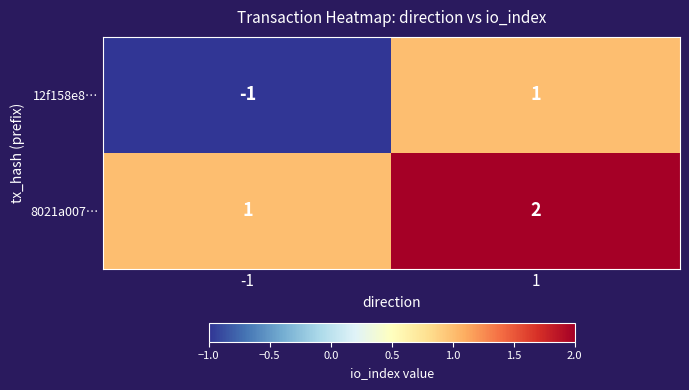

Reading left to right, transcribe all the data shown in this chart.

12f158e8…: -1=-1	1=1
8021a007…: -1=1	1=2